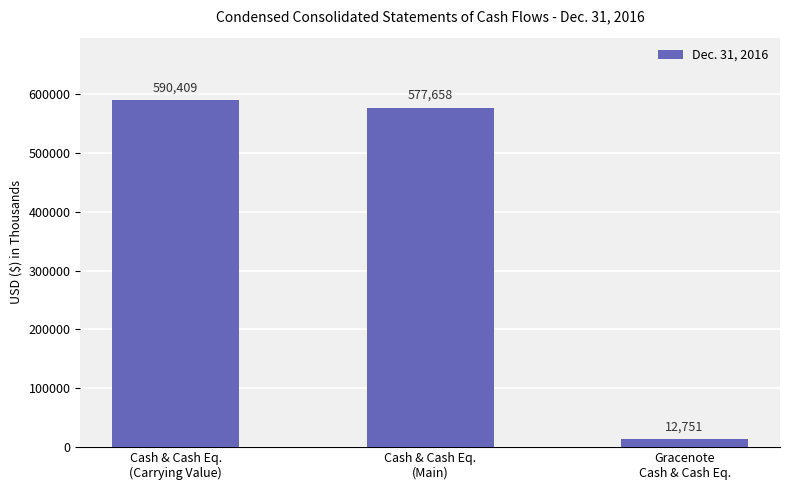

What is the average value?

393606